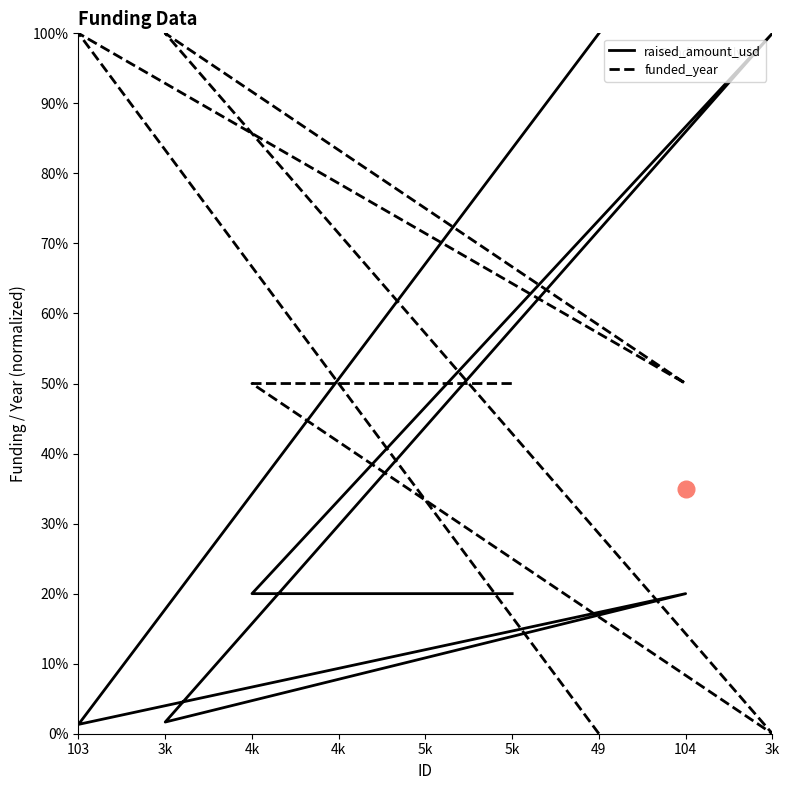

Does the chart display data point markers on the line(s)?

No